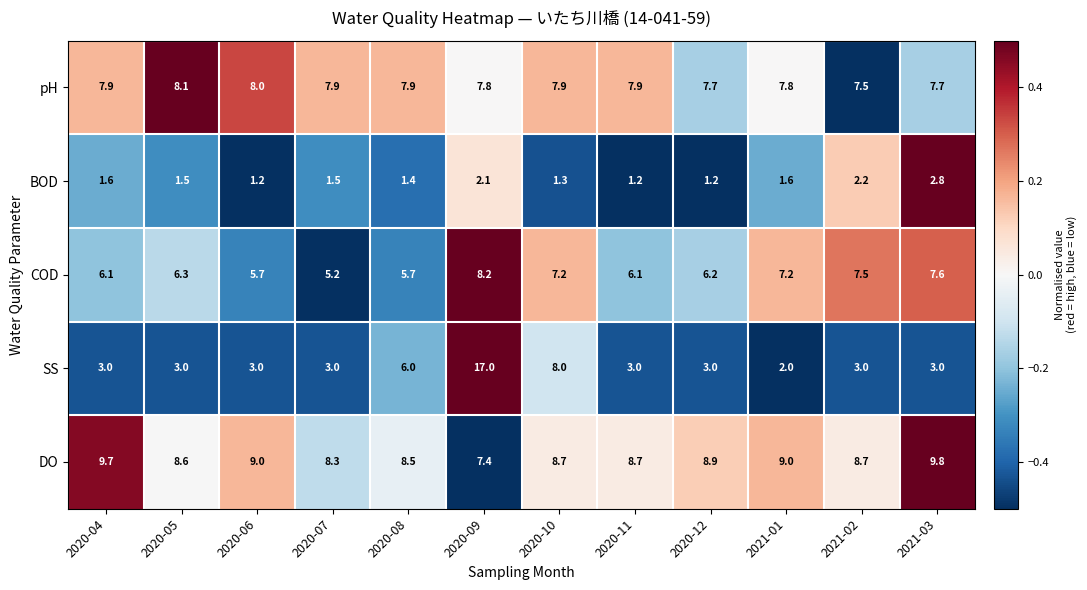

Where is DO nearest to the value 8?

2020-07